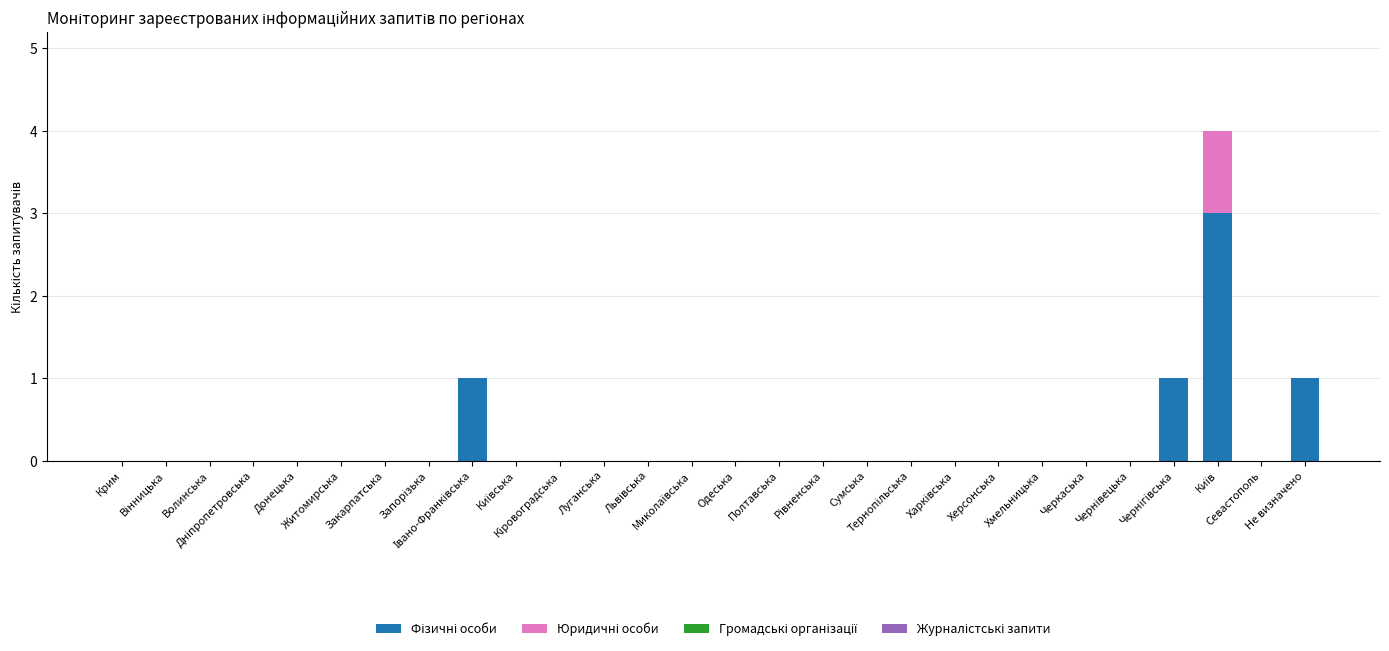

How many series are shown in this chart?

2